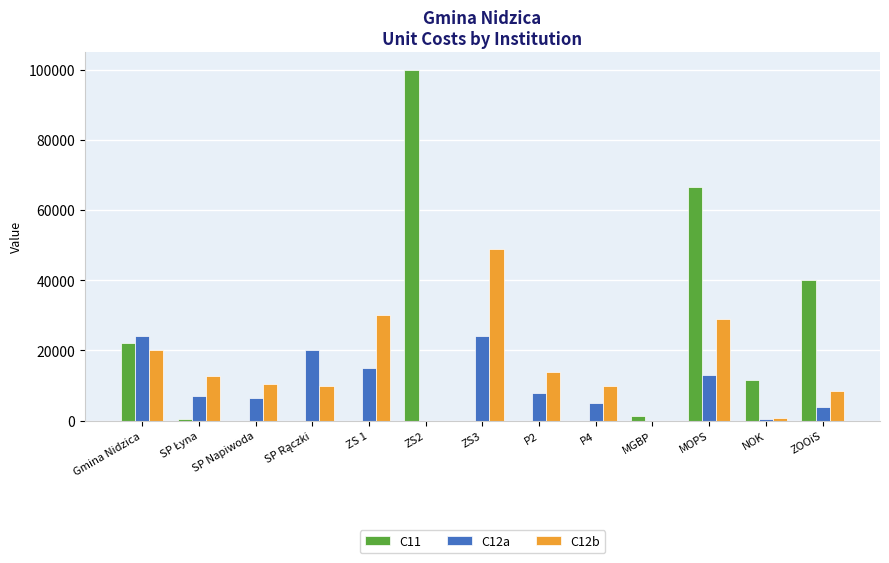

Are the bars horizontal?

No